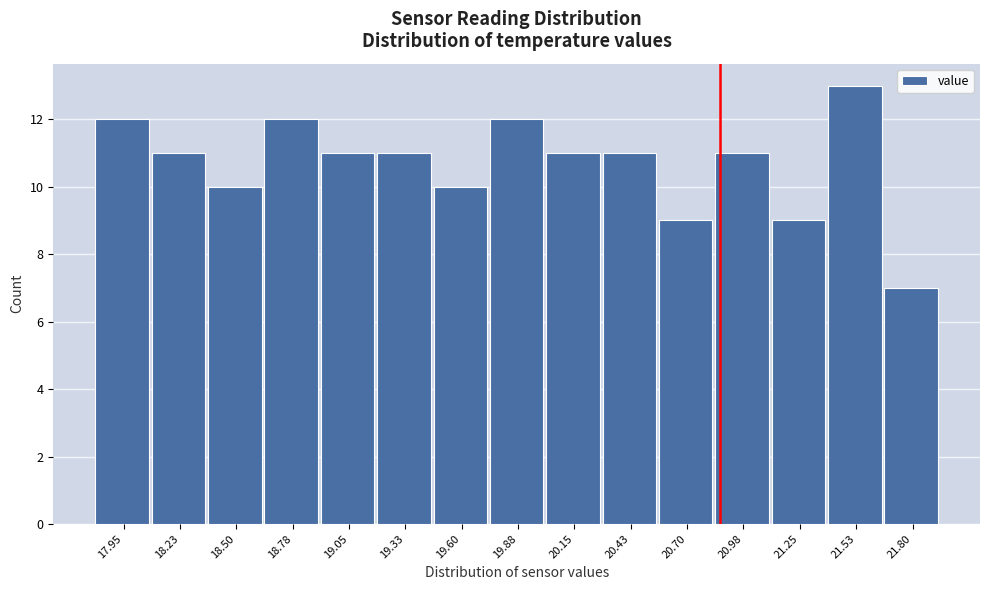

Reading left to right, what are all the values shown in this chart?

17.95=12	18.23=11	18.50=10	18.78=12	19.05=11	19.33=11	19.60=10	19.88=12	20.15=11	20.43=11	20.70=9	20.98=11	21.25=9	21.53=13	21.80=7